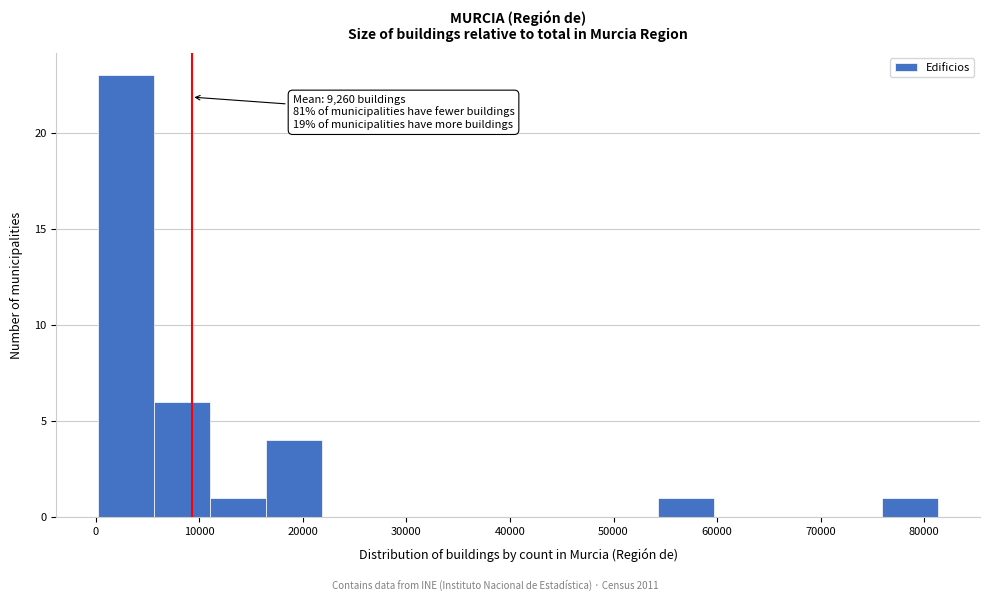

Over which range of the x-axis is the bar tallest?

0 to 6000